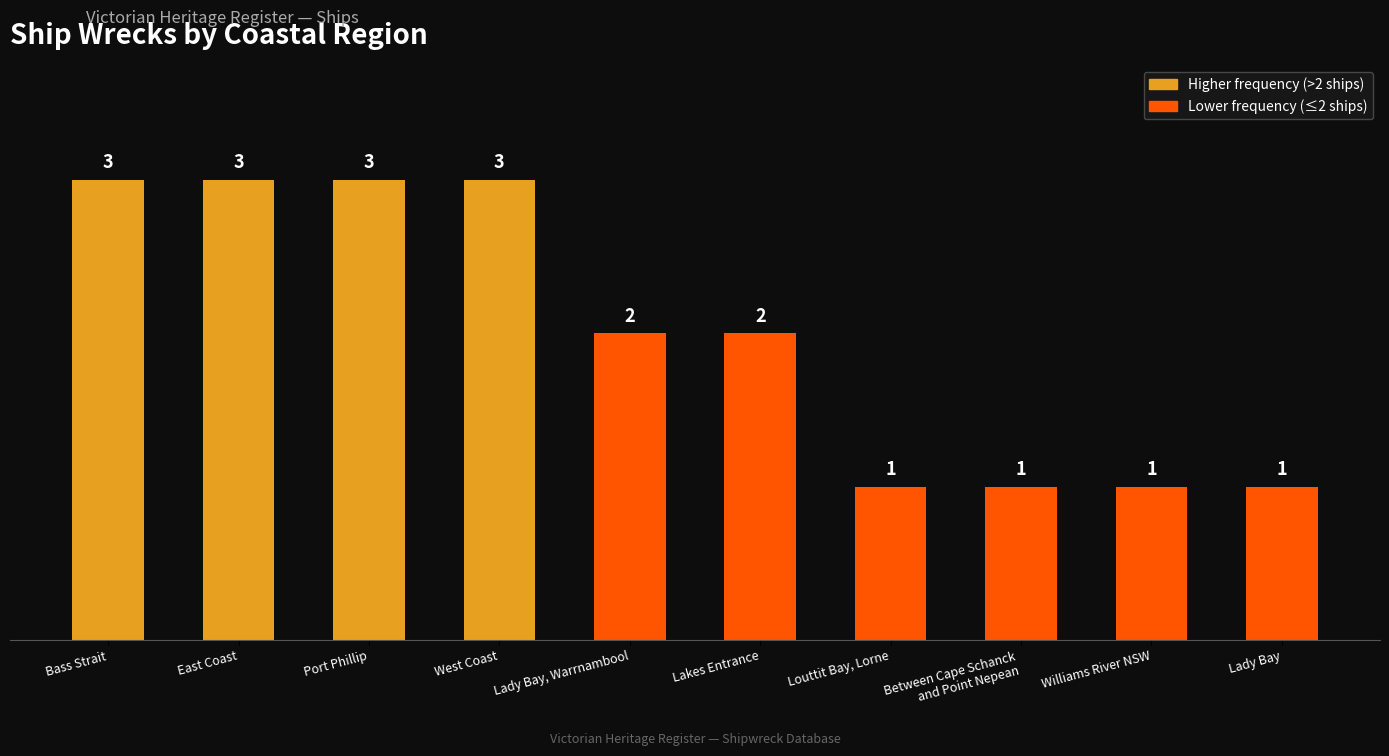

What is the label of the 5th bar from the left?

Lady Bay, Warrnambool